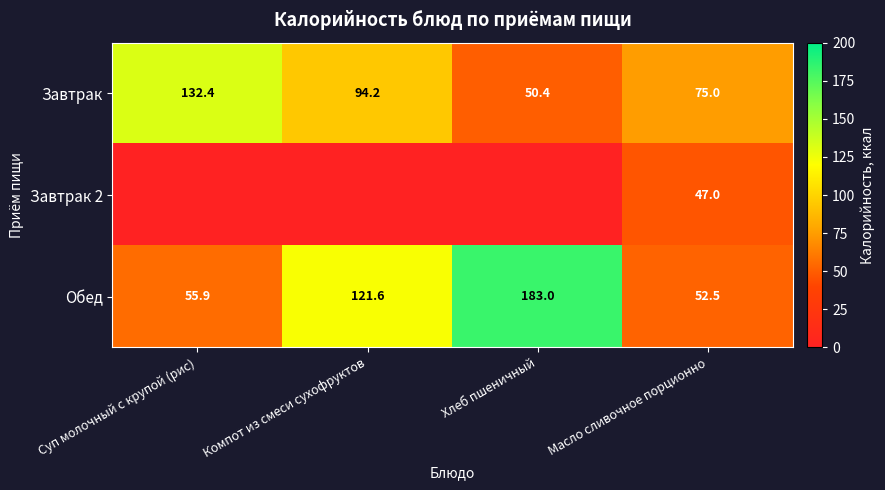

List the labels in order of Завтрак value, largest first.

Суп молочный с крупой (рис), Компот из смеси сухофруктов, Масло сливочное порционно, Хлеб пшеничный